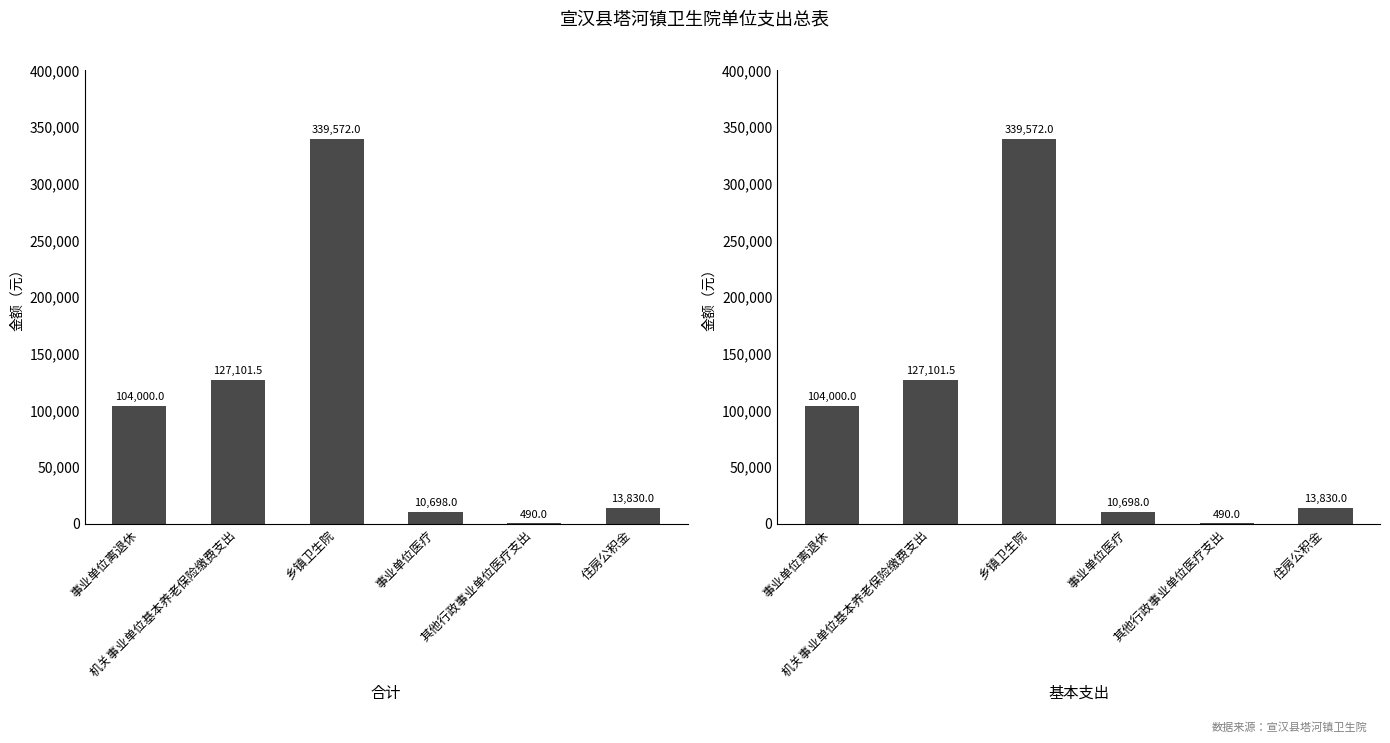

At which label does 基本支出 first exceed 104000?

机关事业单位基本养老保险缴费支出